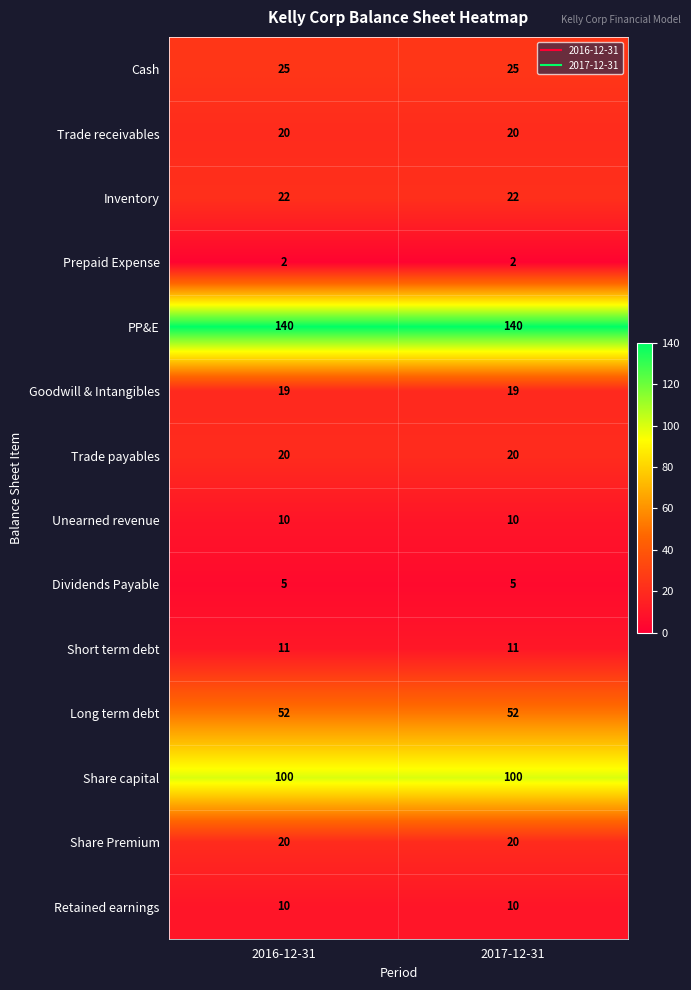

The Long term debt series shows 23 at 2017-12-31. True or false?

False